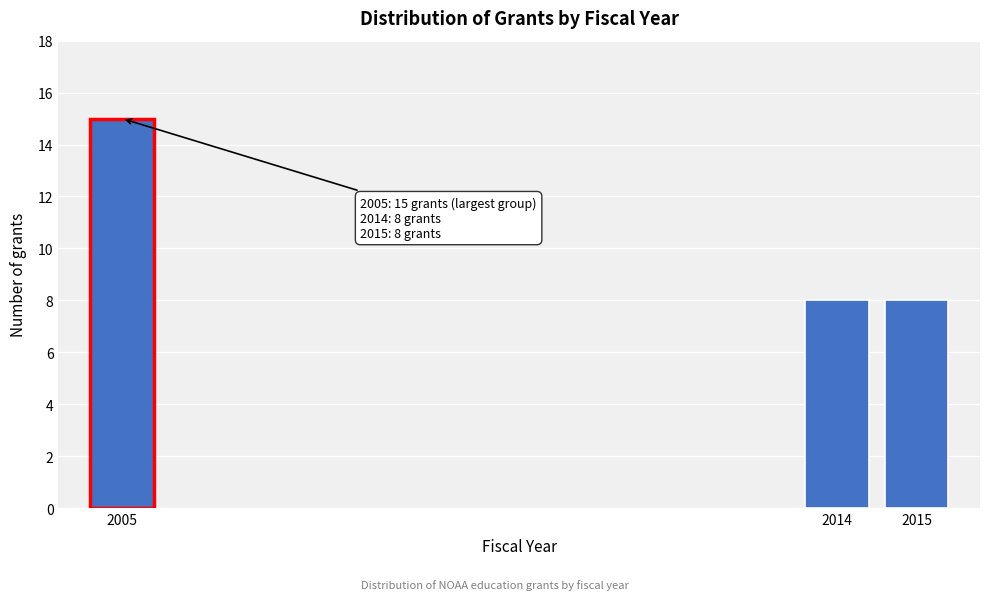

Reading left to right, transcribe all the data shown in this chart.

15	8	8